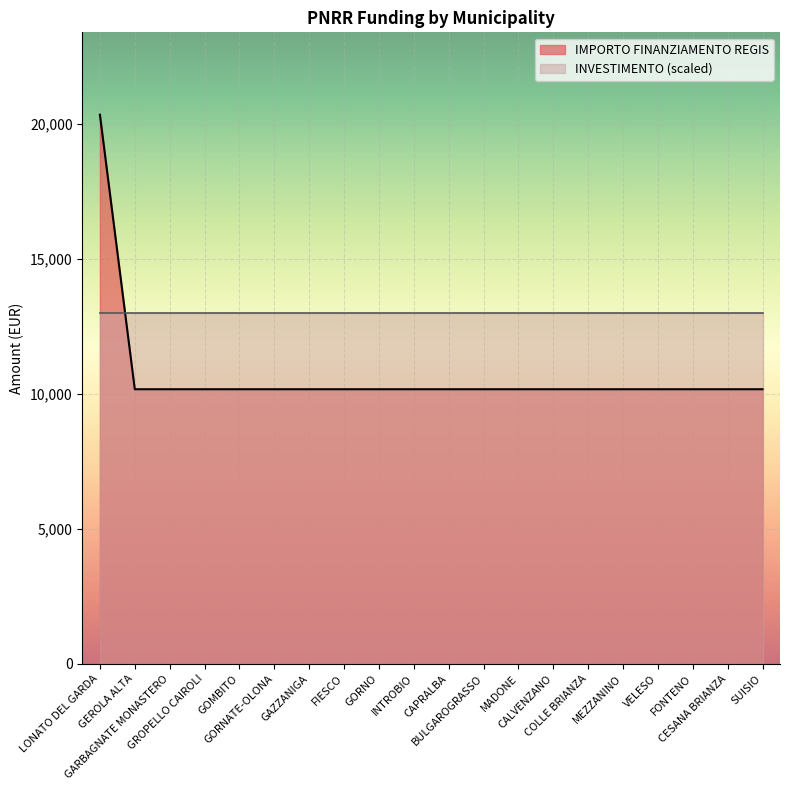

What is the greatest value displayed?

20344